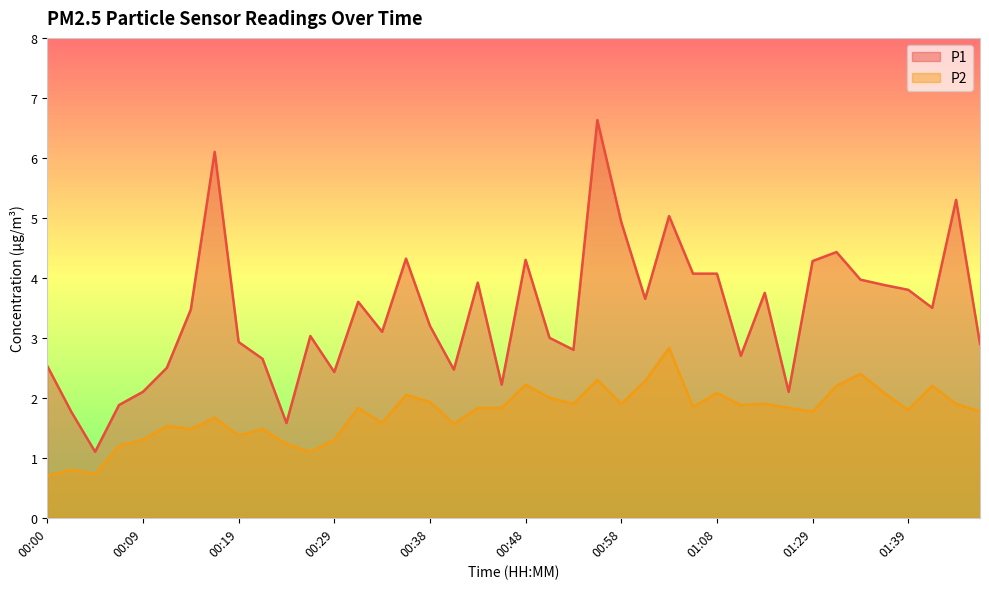

Where is the first local minimum for P1?

00:04